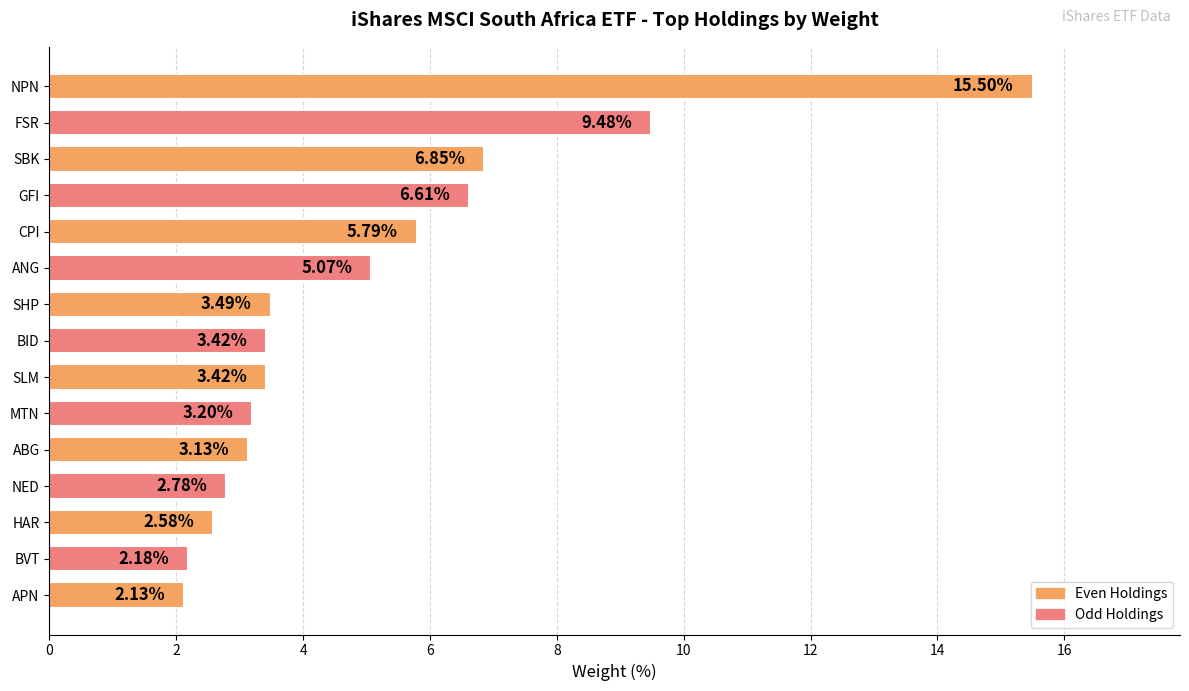

Between APN and CPI, which is larger?

CPI